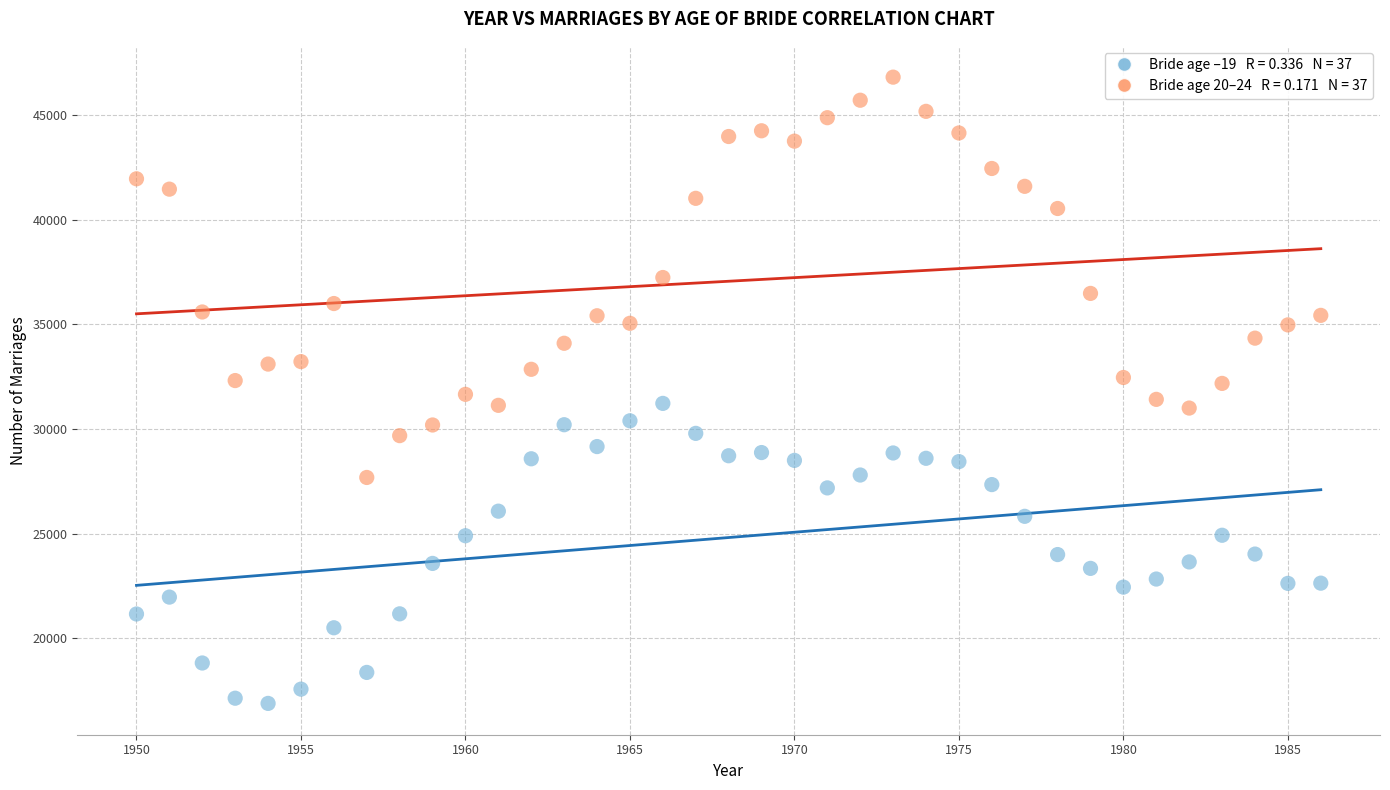

Across all data points, what is the range of Y values (max minus min)?

29896